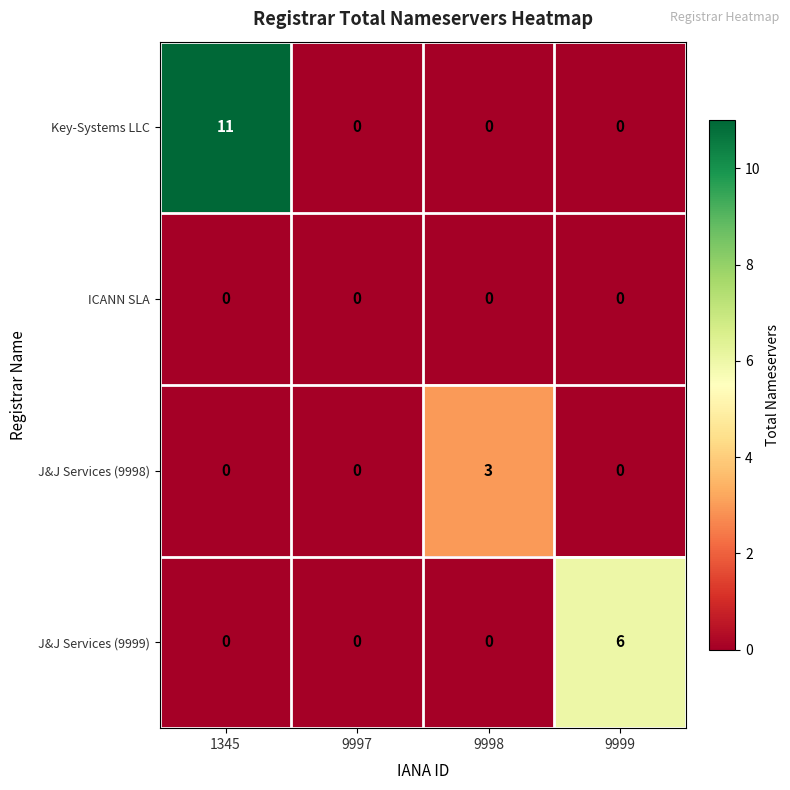

Reading left to right, extract all data points from this chart.

Key-Systems LLC: 1345=11	9997=0	9998=0	9999=0
ICANN SLA: 1345=0	9997=0	9998=0	9999=0
J&J Services (9998): 1345=0	9997=0	9998=3	9999=0
J&J Services (9999): 1345=0	9997=0	9998=0	9999=6